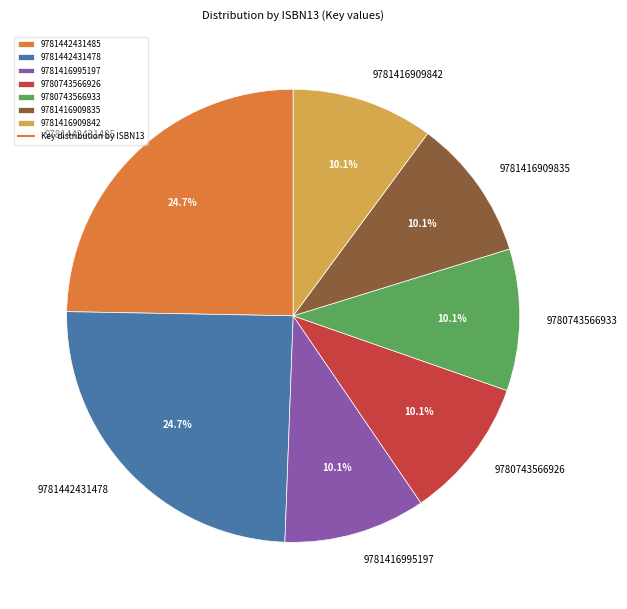

How many slices are in this pie chart?

7